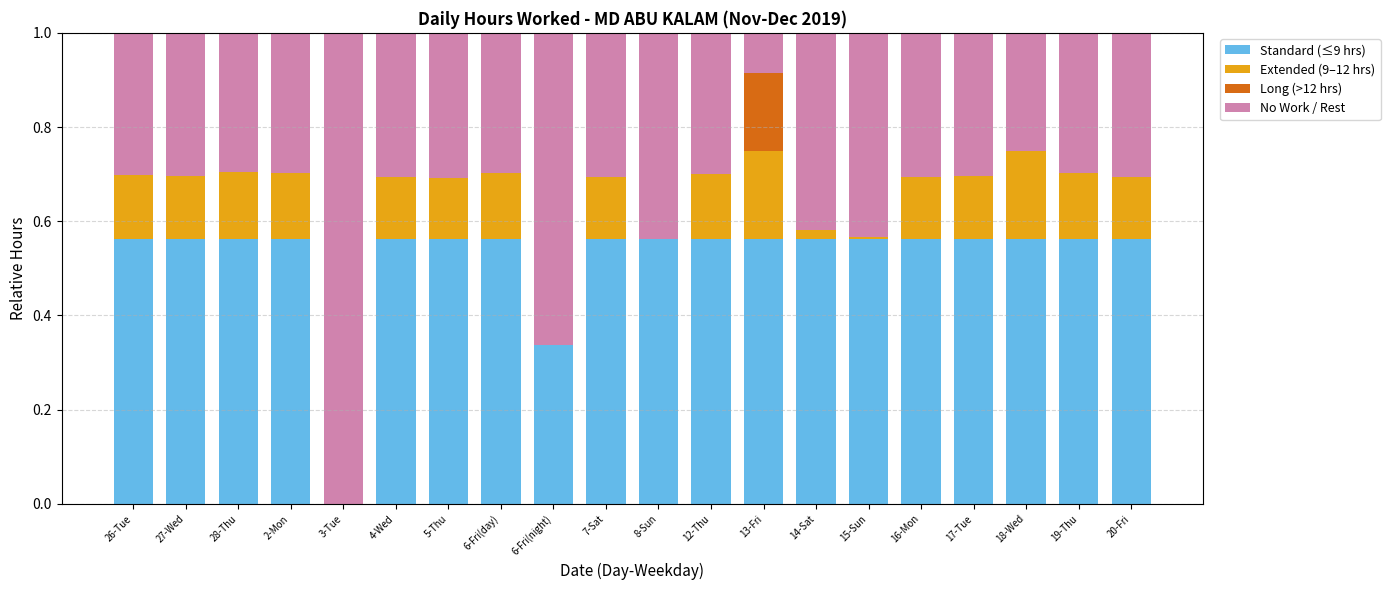

What is the total value across all series at 20-Fri?

1.0